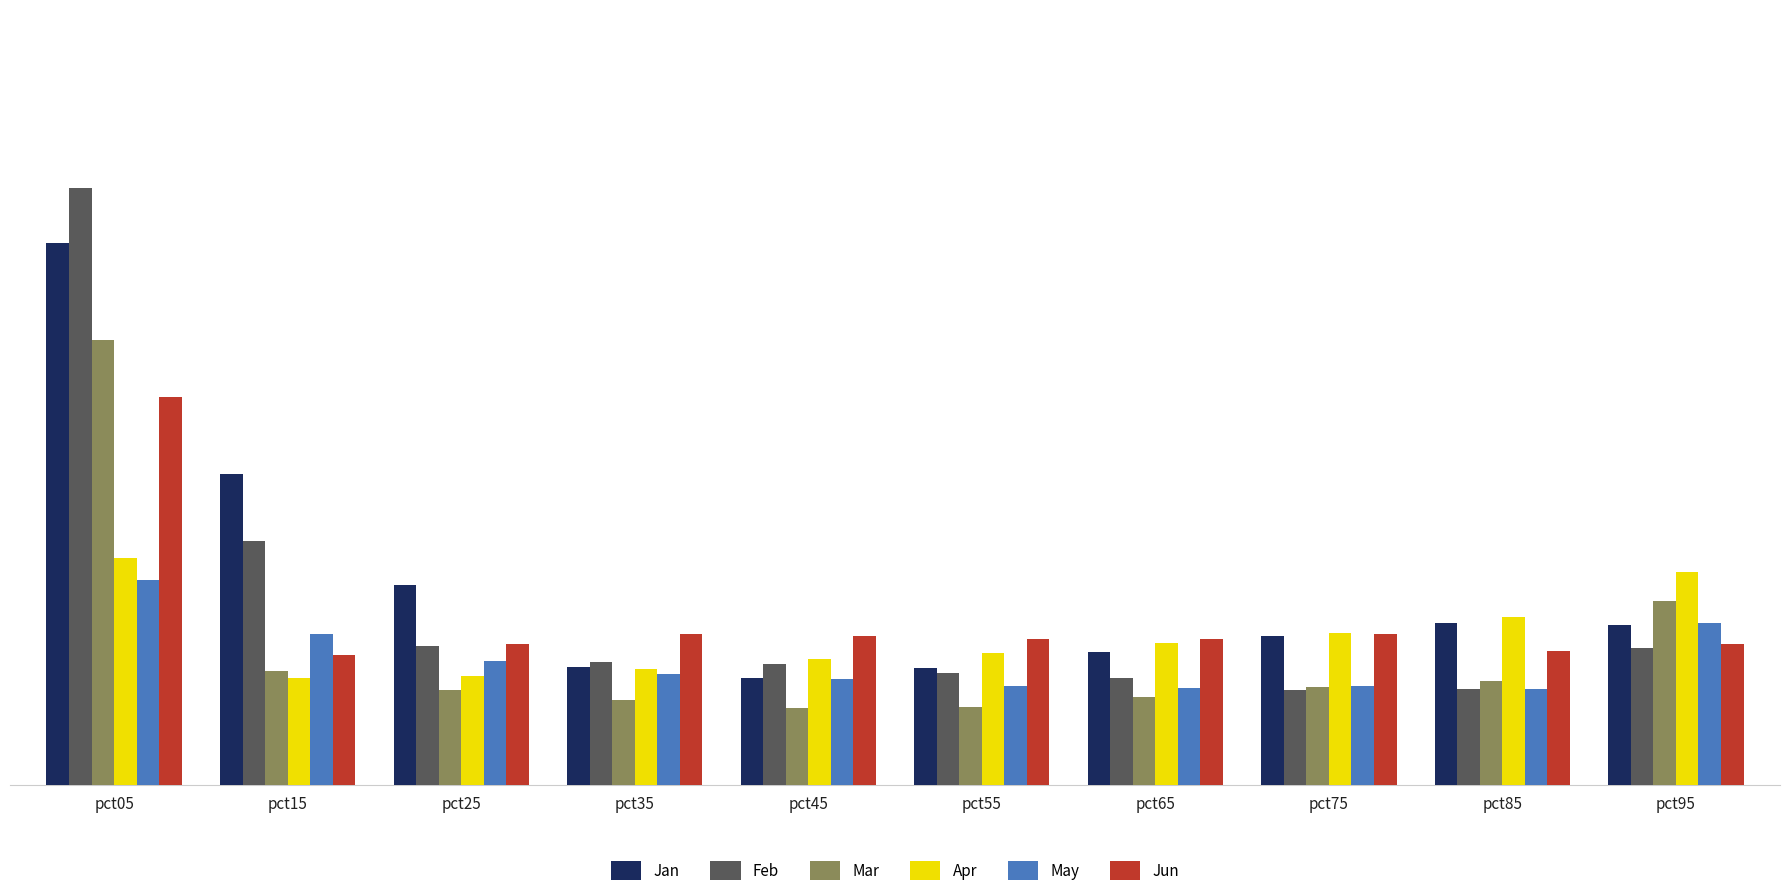

What are all the series names shown in the legend?

Jan, Feb, Mar, Apr, May, Jun